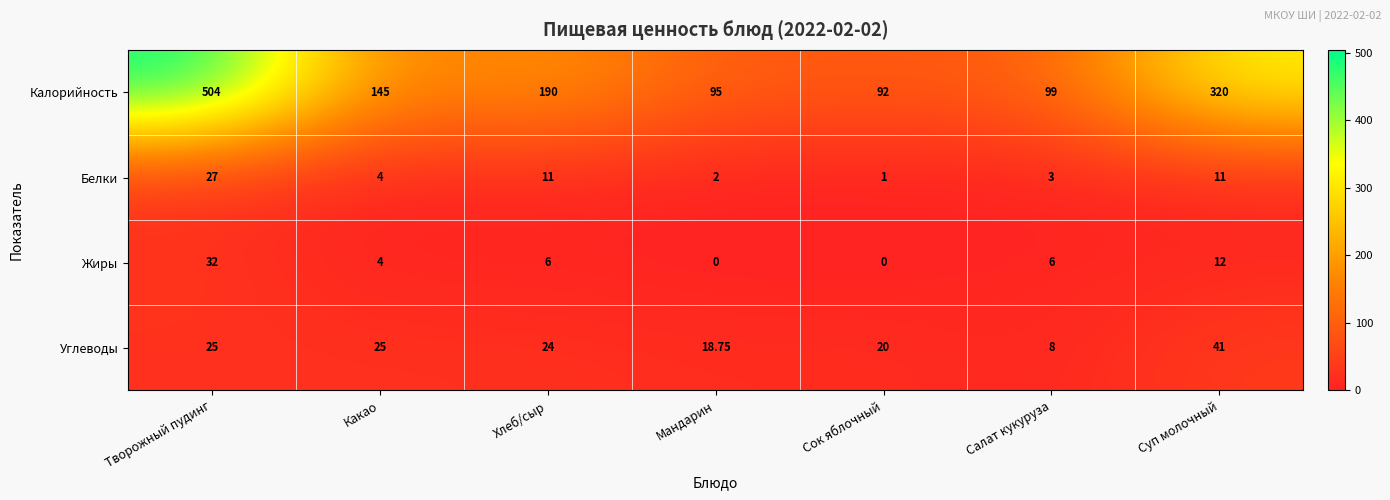

Which series changed the most between Сок яблочный and Суп молочный?

Калорийность